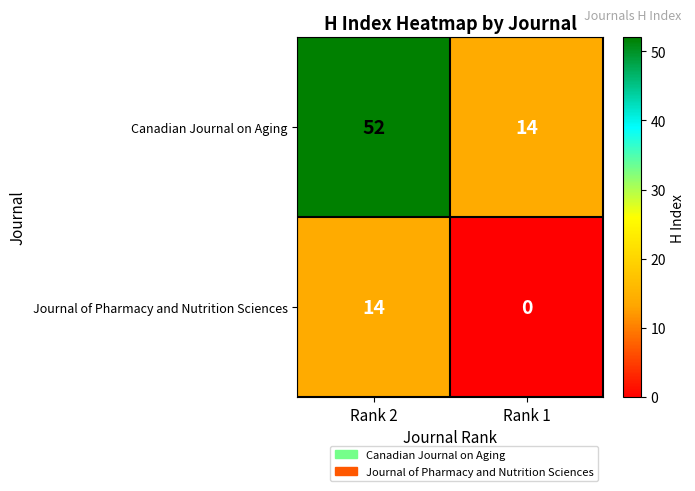

Which series has the largest range (max minus min)?

Canadian Journal on Aging